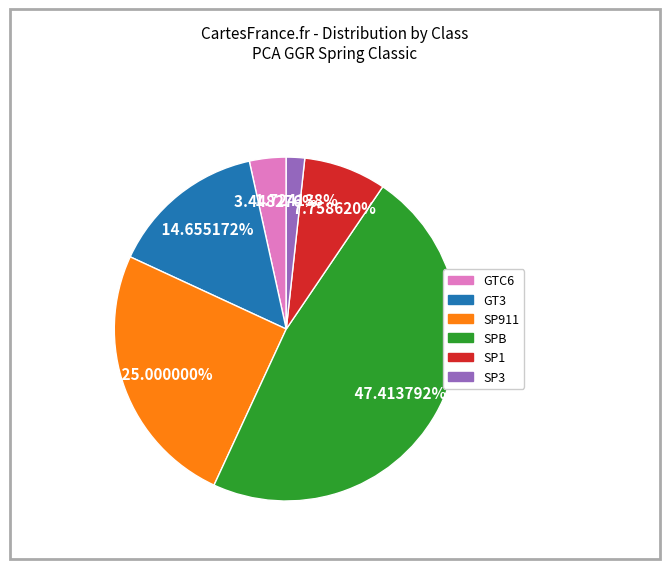

To the nearest percent, what portion does SP1 represent?

8%